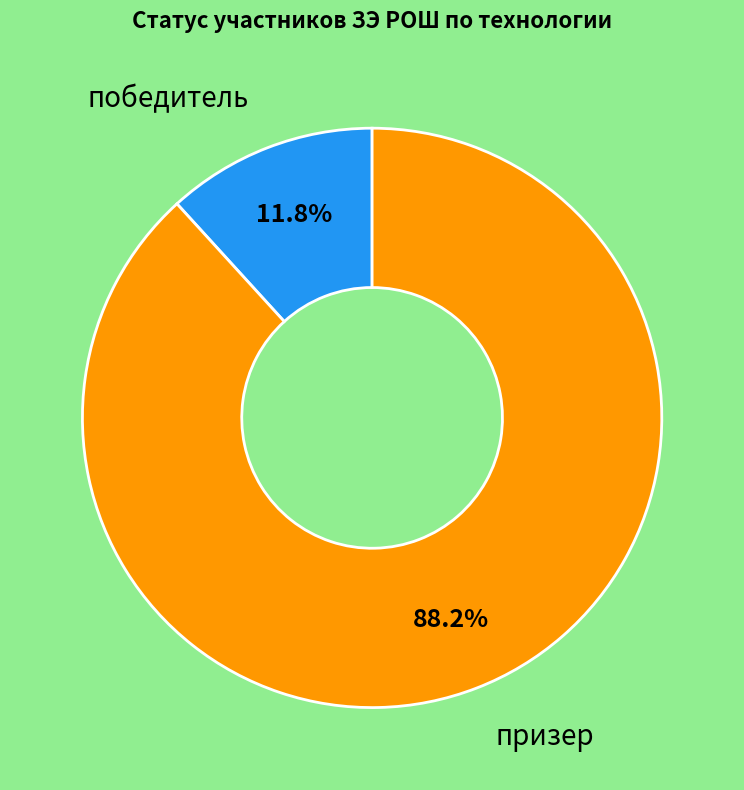

Rank the categories by value from lowest to highest.

победитель, призер